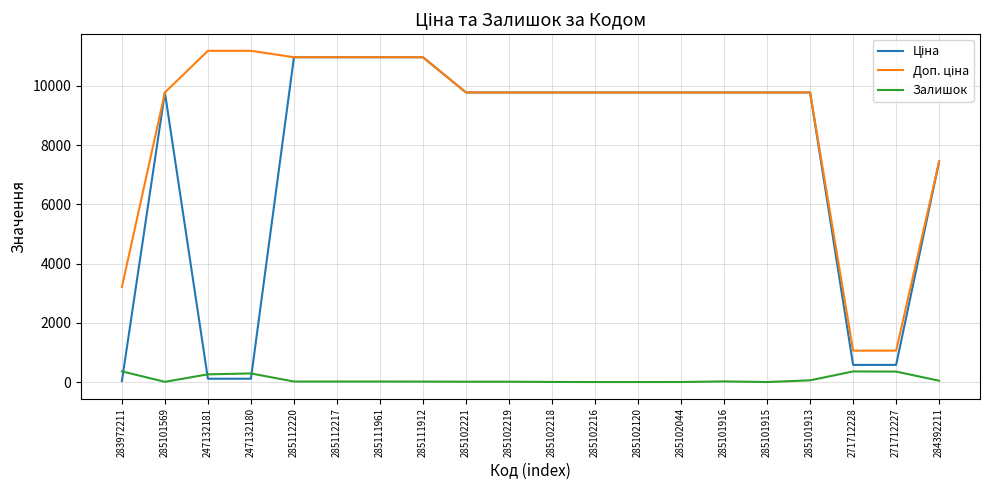

What is the total value across all series at 271712227?

1991.1